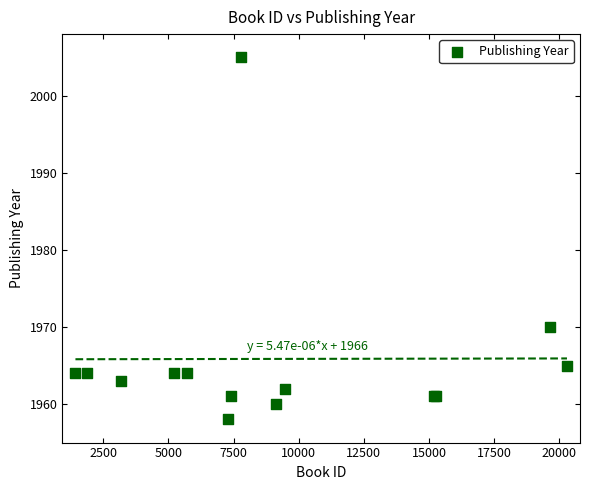

What Y value in the scatter plot is closest to 1981?

1970